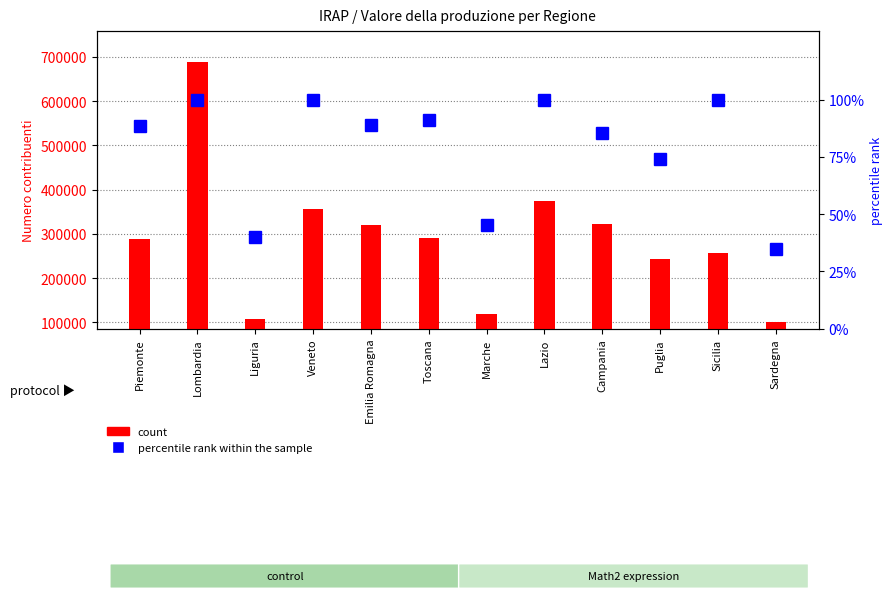

Reading right to left, transcribe all the data shown in this chart.

count: Sardegna=101145.0	Sicilia=255805.0	Puglia=242756.0	Campania=323004.0	Lazio=373436.0	Marche=118247.0	Toscana=291587.0	Emilia Romagna=320962.0	Veneto=355466.0	Liguria=107508.0	Lombardia=689169.0	Piemonte=287571.0
percentile rank within the sample: Sardegna=35.0	Sicilia=100.0	Puglia=74.2	Campania=85.6	Lazio=100.0	Marche=45.1	Toscana=91.2	Emilia Romagna=88.9	Veneto=100.0	Liguria=40.2	Lombardia=100.0	Piemonte=88.5